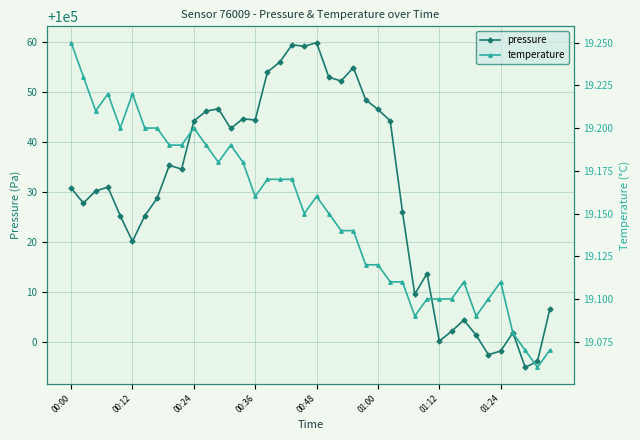

Rank the series by their maximum value, from highest to lowest.

pressure, temperature